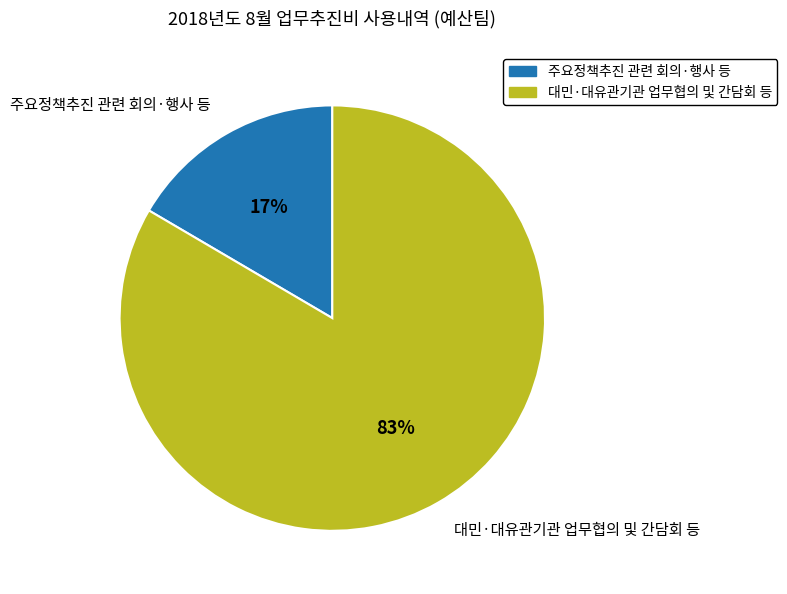

Between 대민·대유관기관 업무협의 및 간담회 등 and 주요정책추진 관련 회의·행사 등, which is larger?

대민·대유관기관 업무협의 및 간담회 등